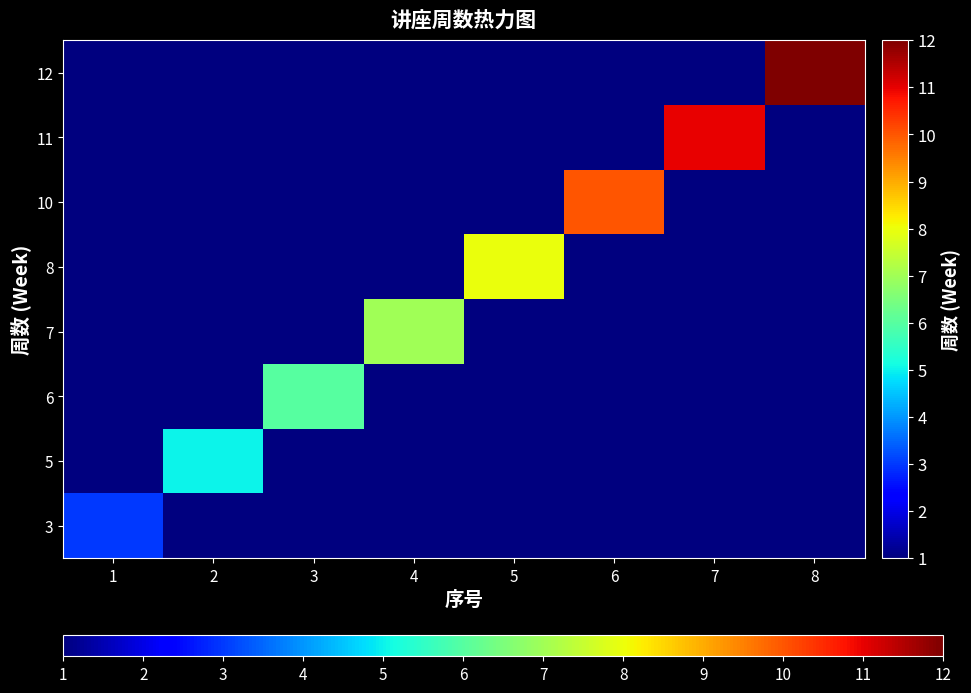

Rank the series by their maximum value, from highest to lowest.

12, 11, 10, 8, 7, 6, 5, 3